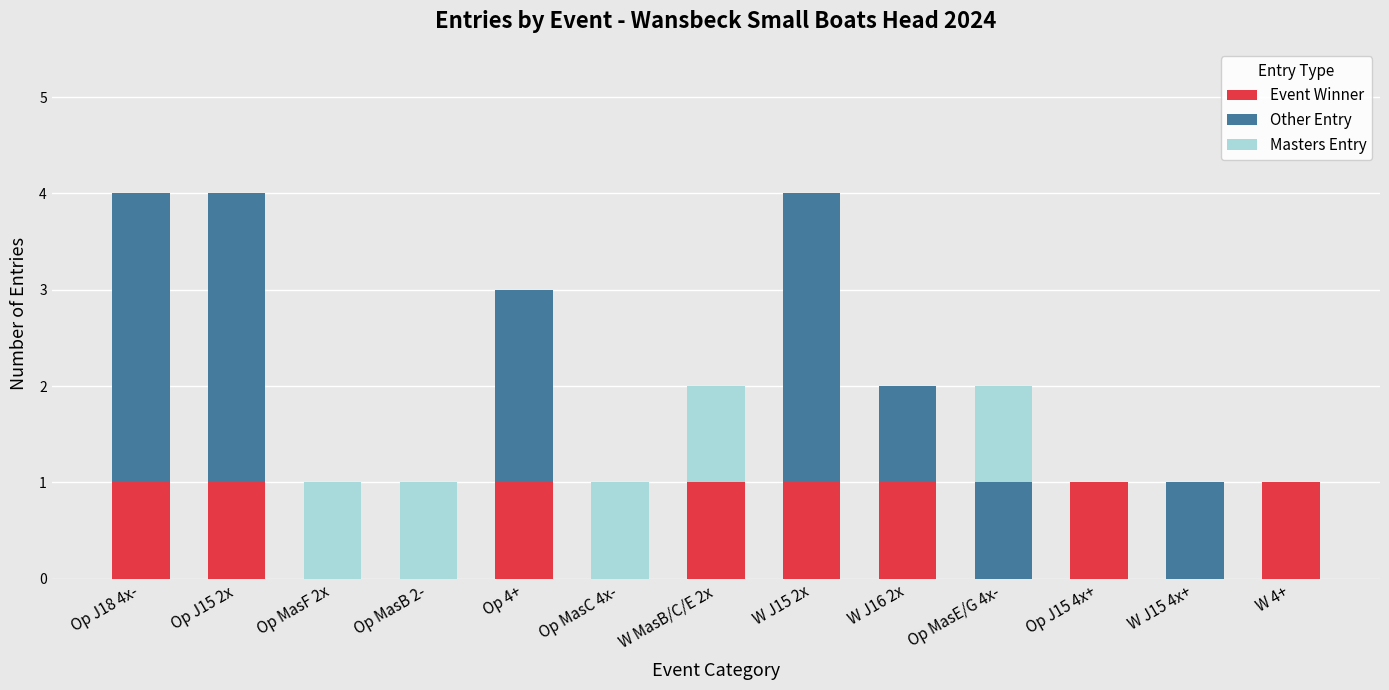

At which label is Event Winner closest to 0?

Op MasC 4x-